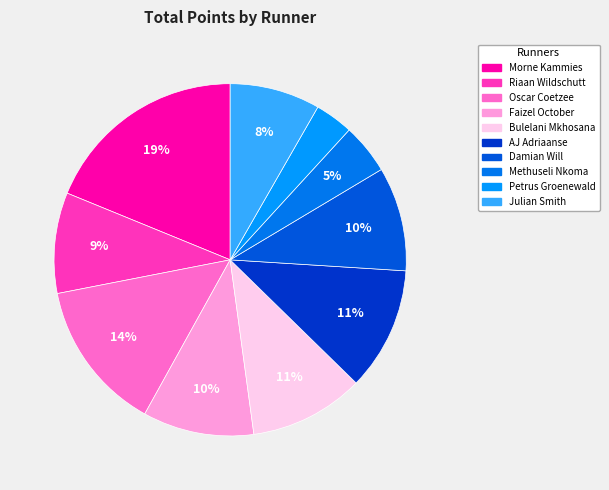

Is it true that Damian Will is 10% of the pie?

True